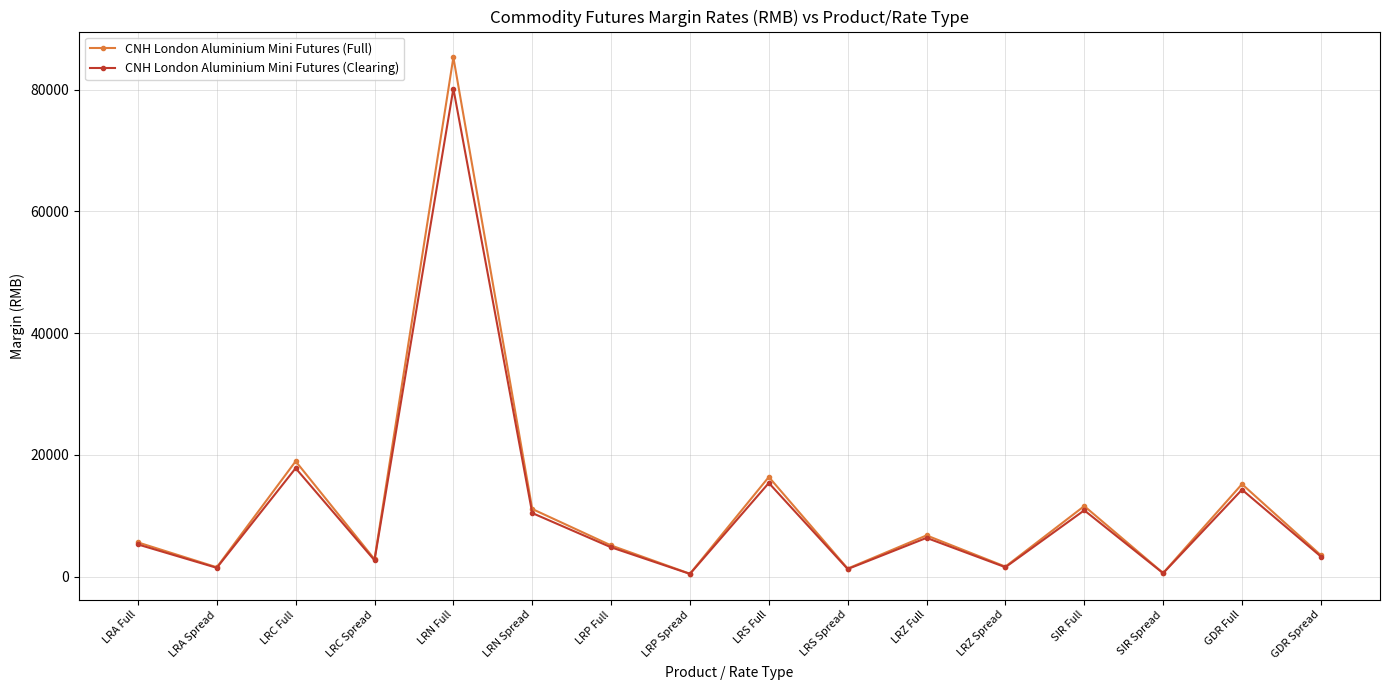

True or false: CNH London Aluminium Mini Futures (Clearing) has a value of 80170 at LRN Full.

True